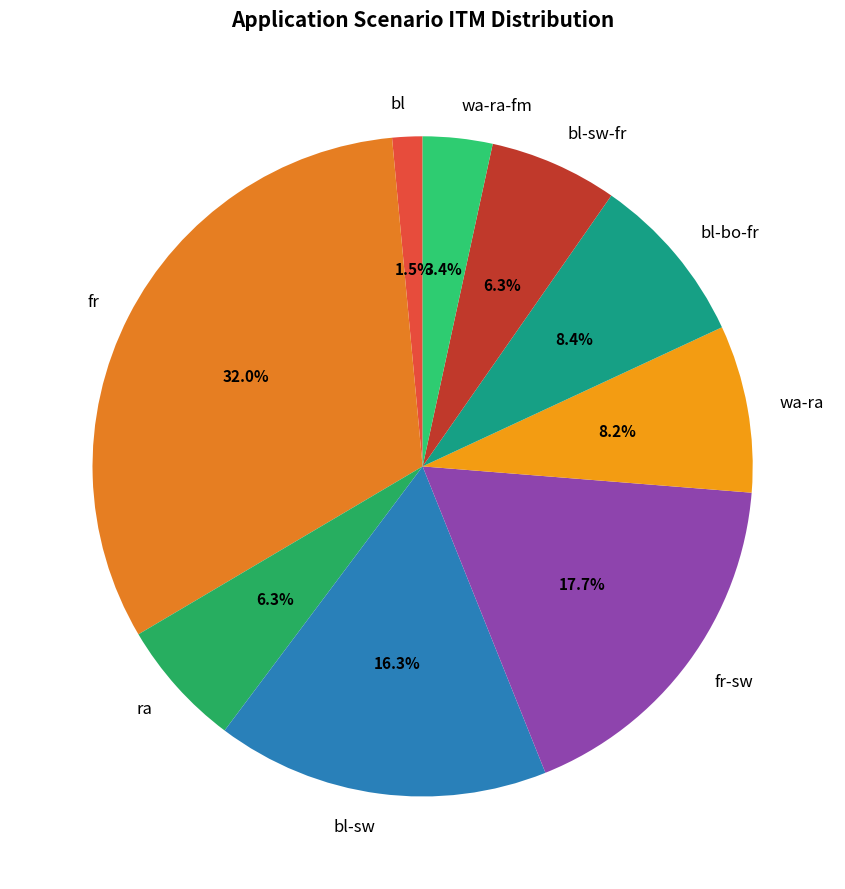

To the nearest percent, what is the combined percentage of bl-bo-fr and fr-sw?

26%